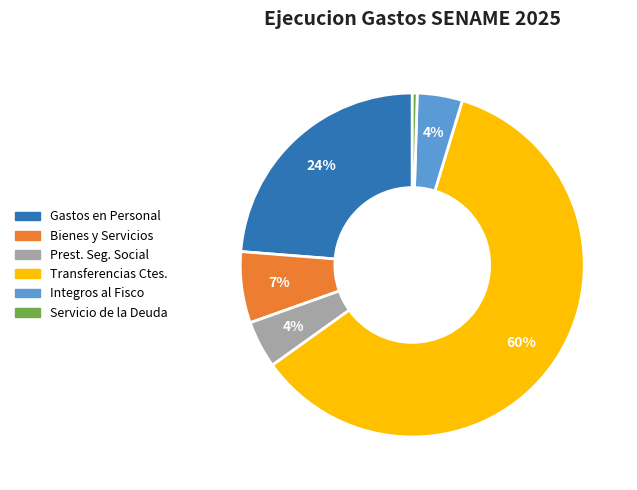

How many segments does this pie chart have?

6